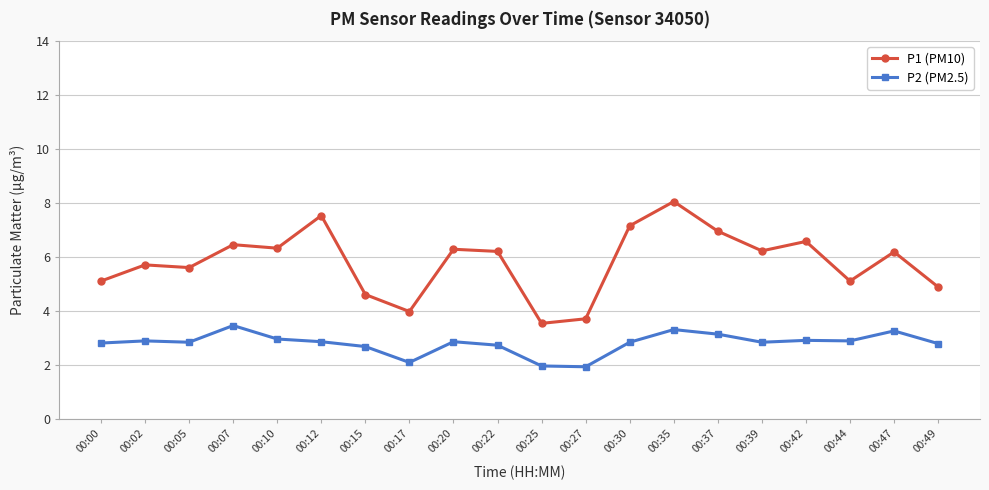

What is the greatest value displayed?

8.1